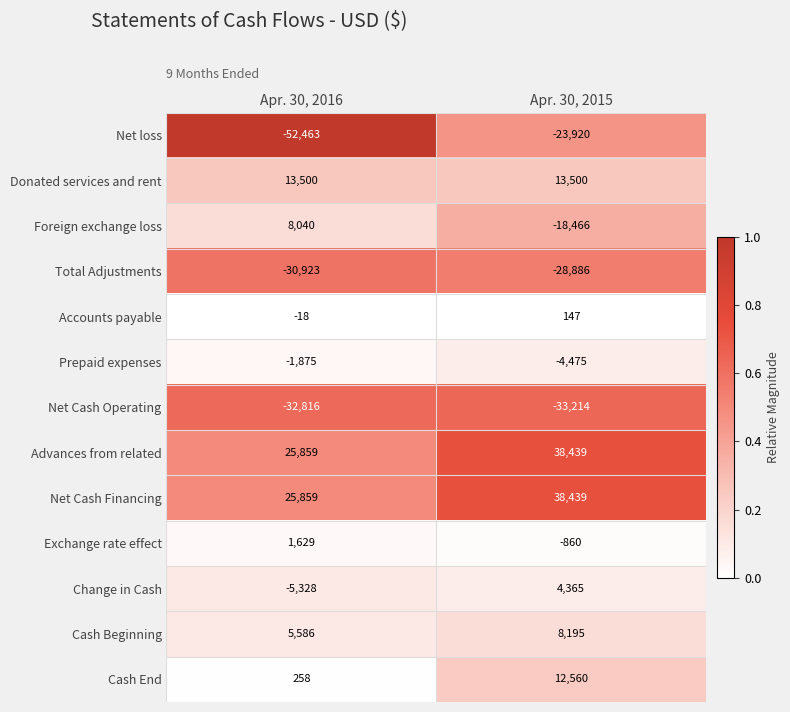

List the labels in order of Cash Beginning value, smallest first.

Apr. 30, 2016, Apr. 30, 2015